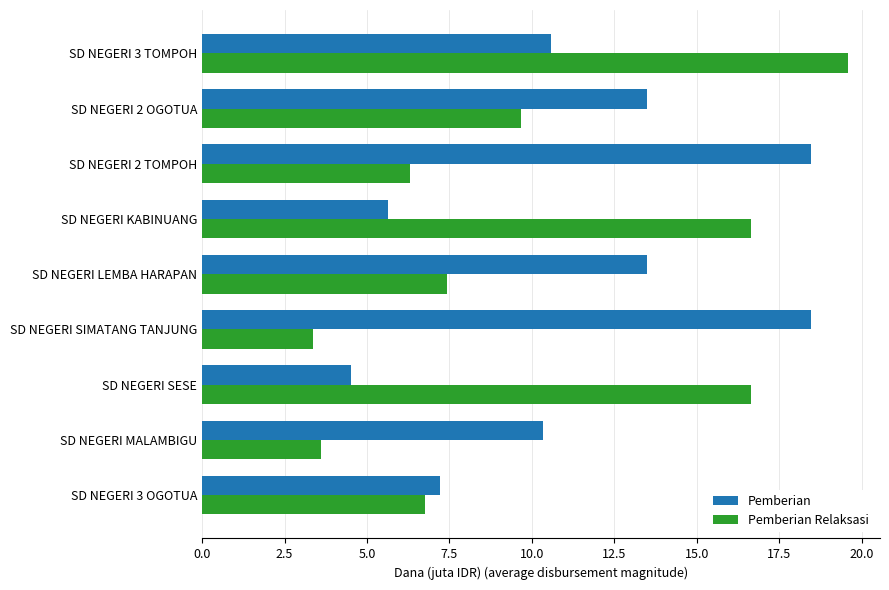

Which series has the largest total across all categories?

Pemberian